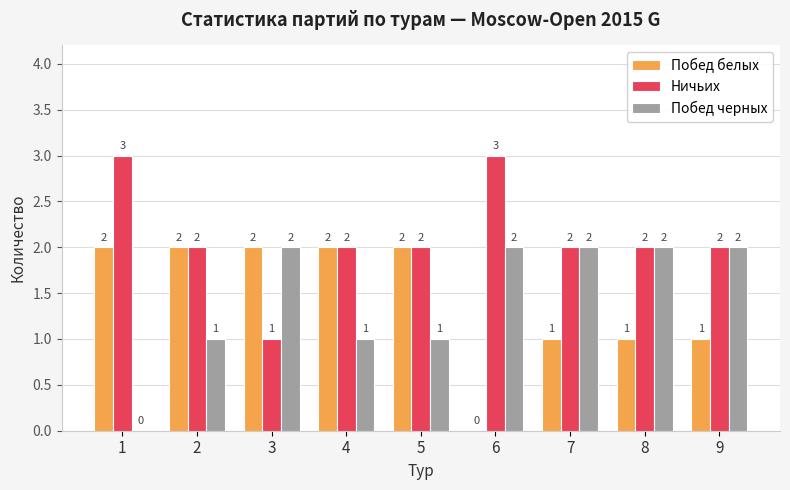

How many Побед черных values are between 1 and 2?

8